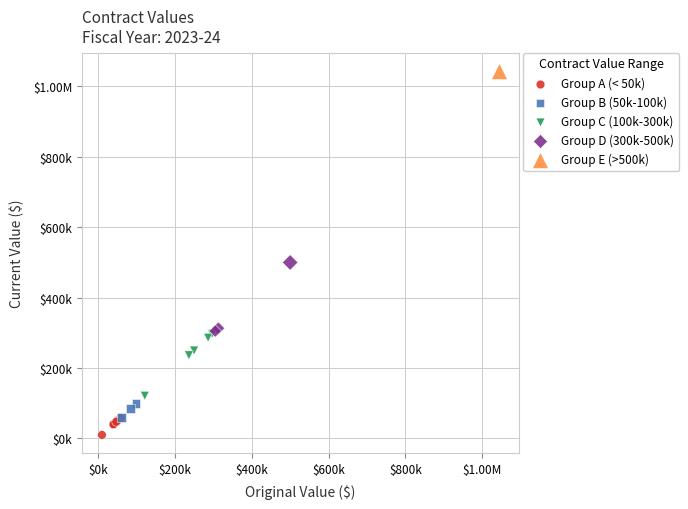

What are all the series names shown in the legend?

Group A (< 50k), Group B (50k-100k), Group C (100k-300k), Group D (300k-500k), Group E (>500k)